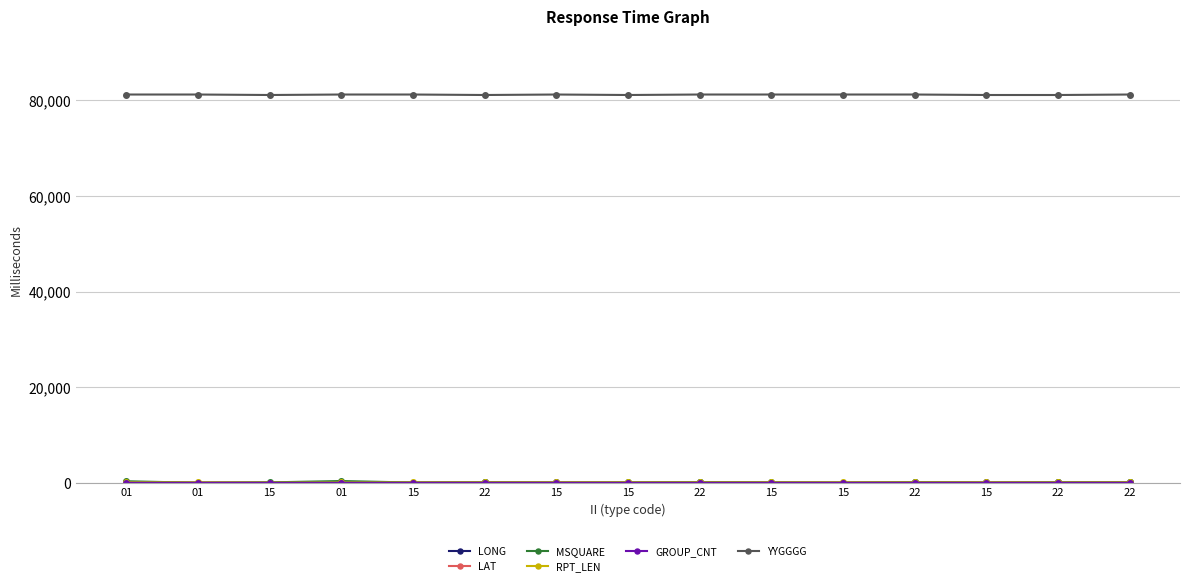

How many lines are shown in the chart?

6